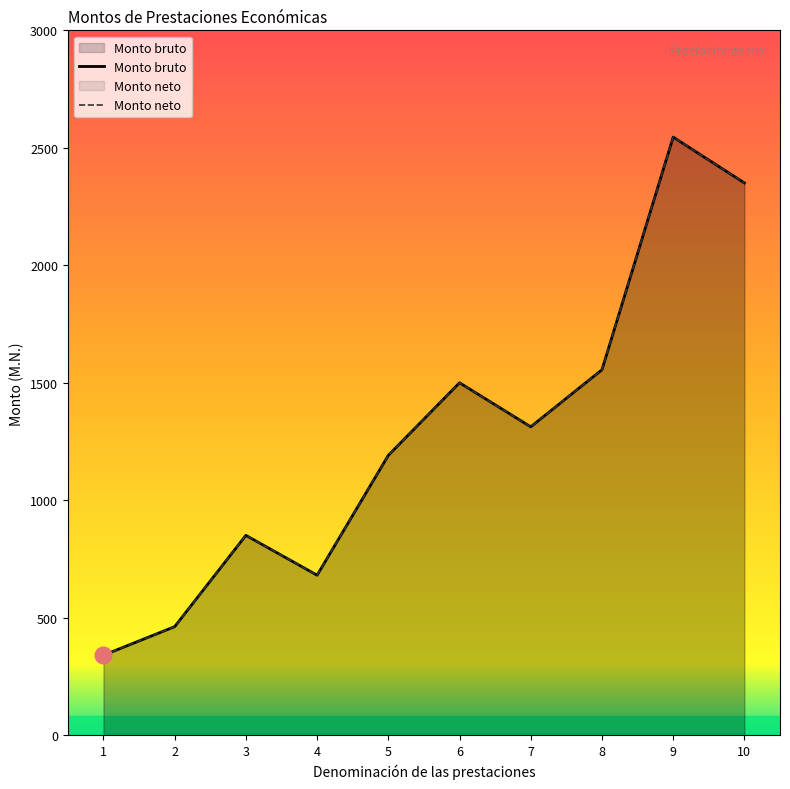

How many lines are shown in the chart?

2